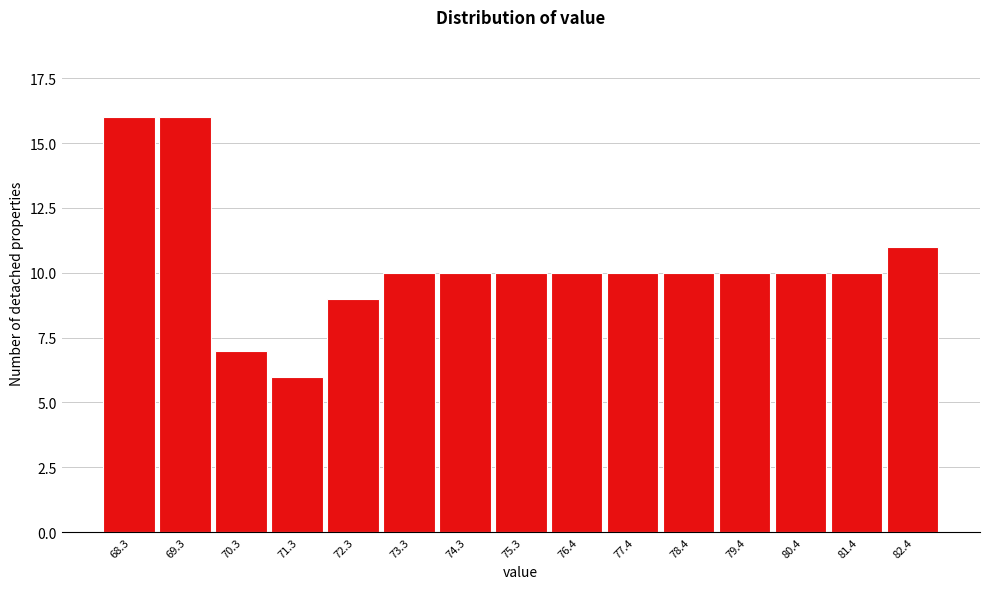

Reading right to left, what are all the values shown in this chart?

82.4=11	81.4=10	80.4=10	79.4=10	78.4=10	77.4=10	76.4=10	75.3=10	74.3=10	73.3=10	72.3=9	71.3=6	70.3=7	69.3=16	68.3=16